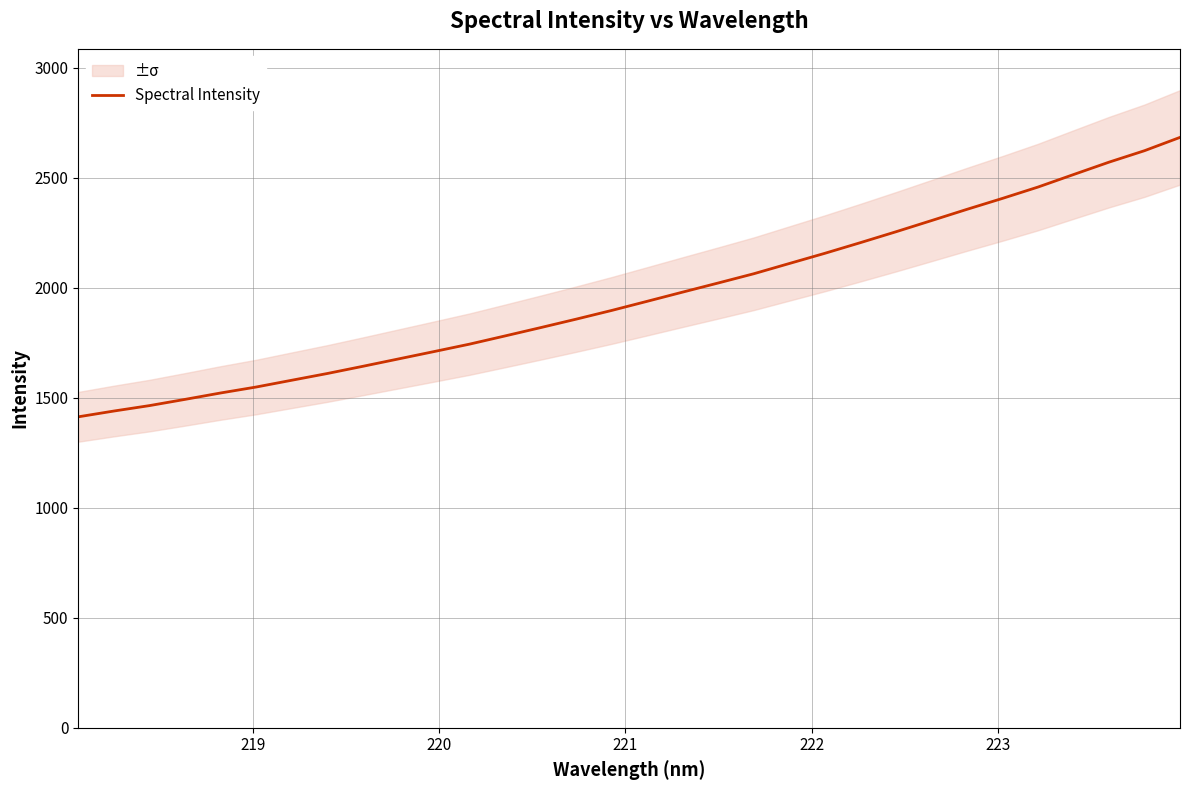

Reading left to right, list all the values displayed in this chart.

1413.2	1439.5	1464.1	1492.4	1521.5	1548.6	1579.4	1610.0	1642.8	1676.2	1709.7	1743.5	1780.8	1818.6	1857.1	1896.7	1938.3	1980.1	2021.6	2063.5	2110.1	2156.4	2204.8	2254.2	2305.0	2356.2	2405.9	2457.4	2514.2	2570.6	2622.7	2683.1